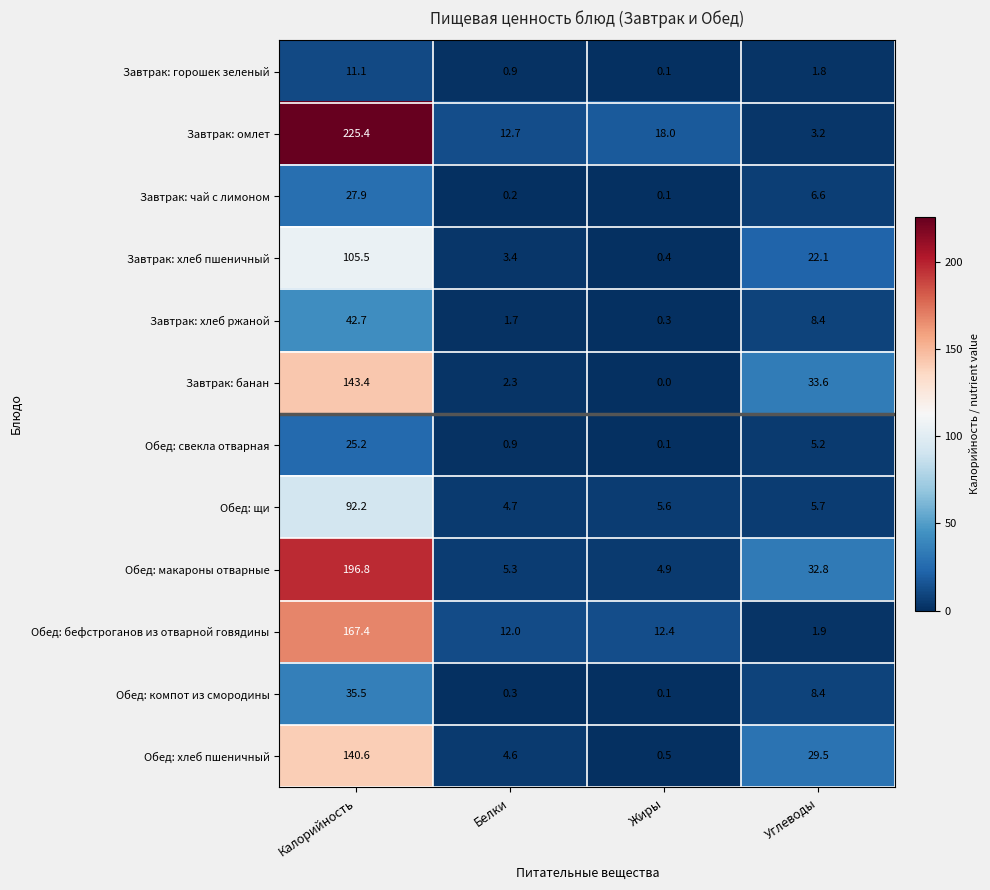

What is the difference between the highest and lowest values at Калорийность?

214.3